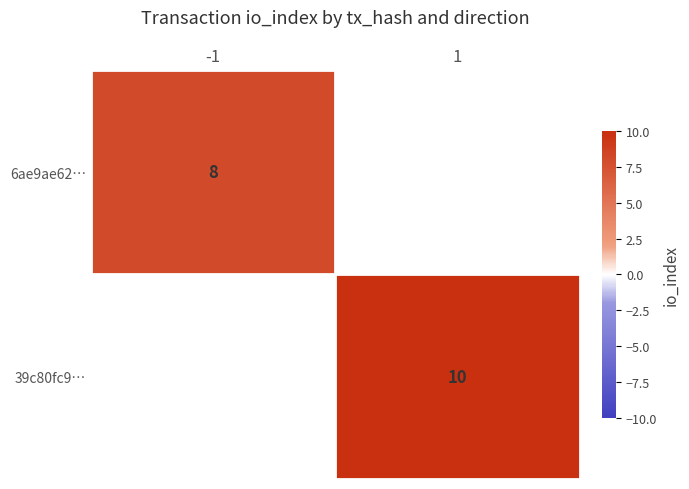

The 6ae9ae62… series shows 10.9 at -1. True or false?

False